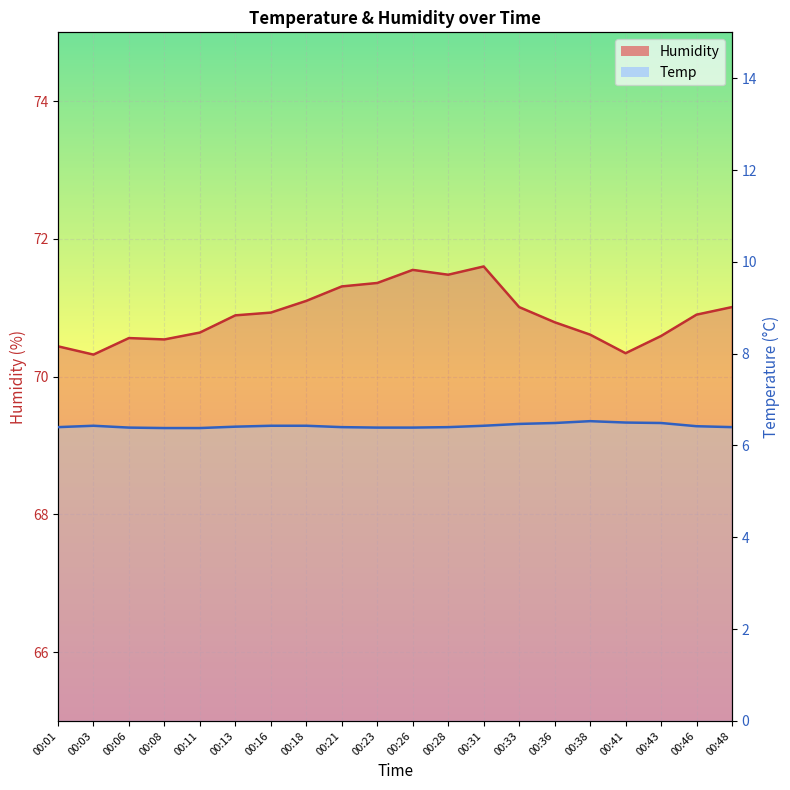

Which has a higher value, 00:46 or 00:23?

00:23